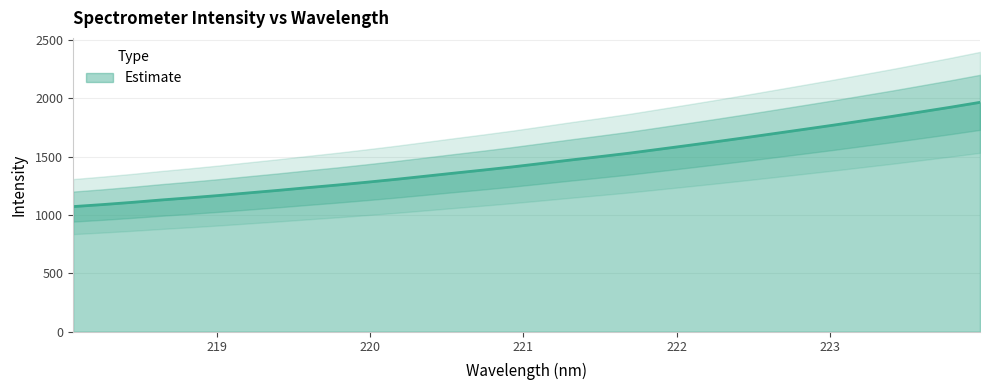

What is the approximate value at 218.0596?

1073.0